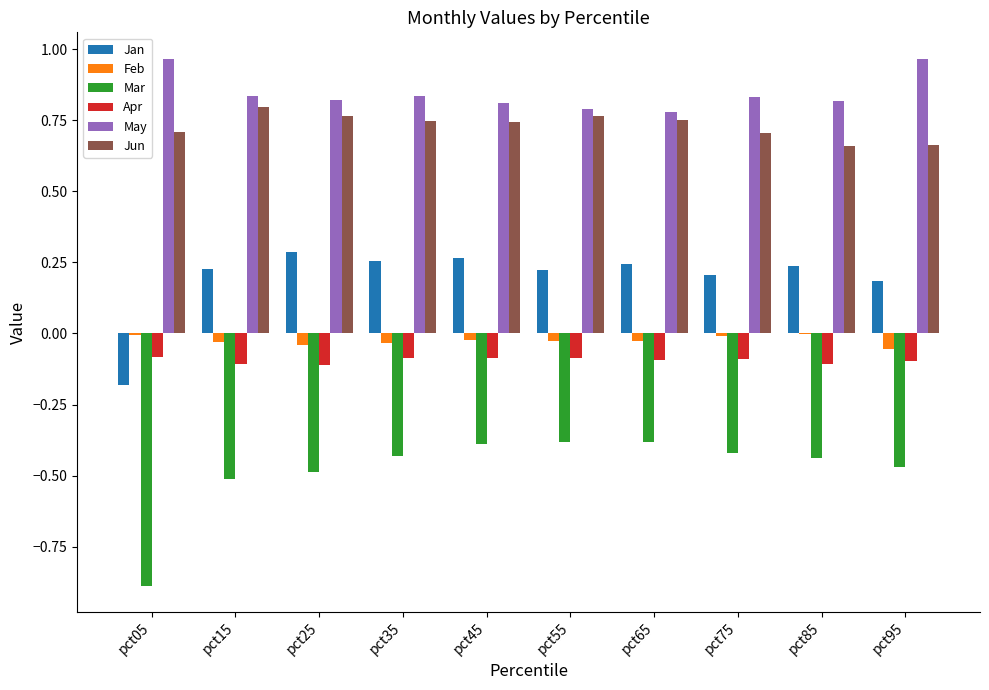

What is the sum of all Apr values?

-0.9